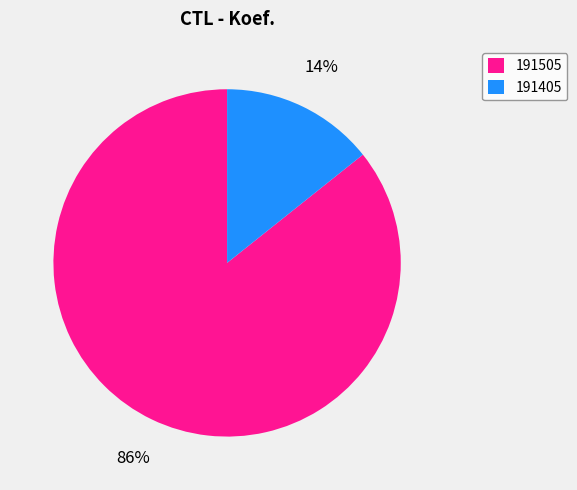

Which has a higher value, 191505 or 191405?

191505